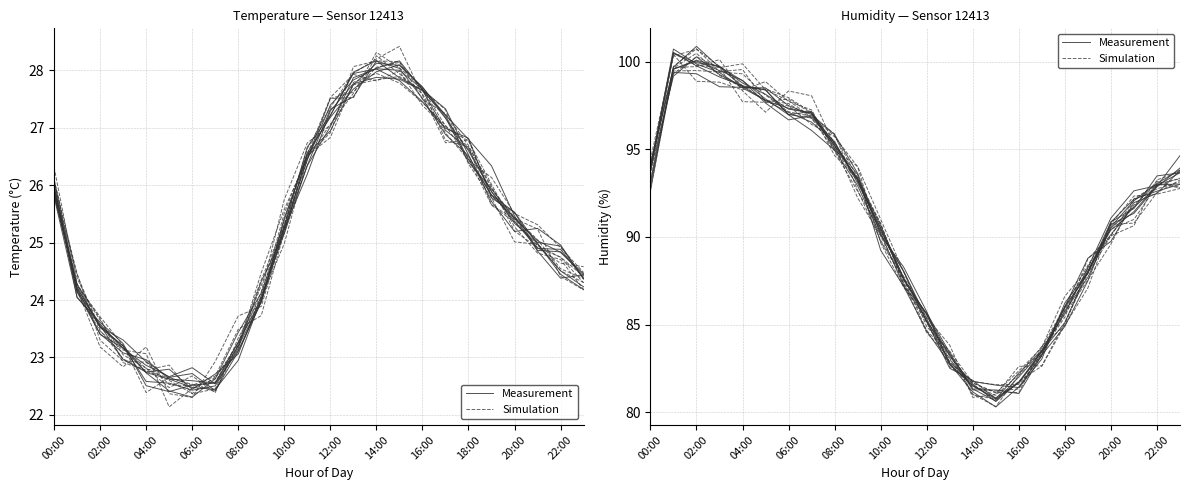

After their last crossing, which series has the higher values: Measurement or Simulation?

Measurement